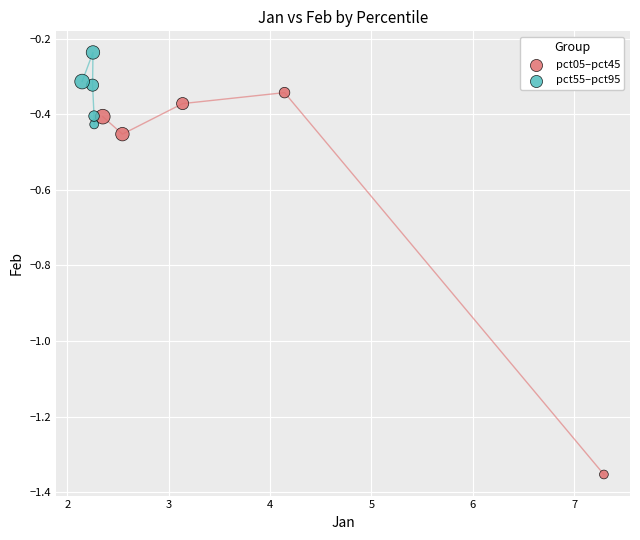

Which series has the largest Y range (max minus min)?

pct05–pct45